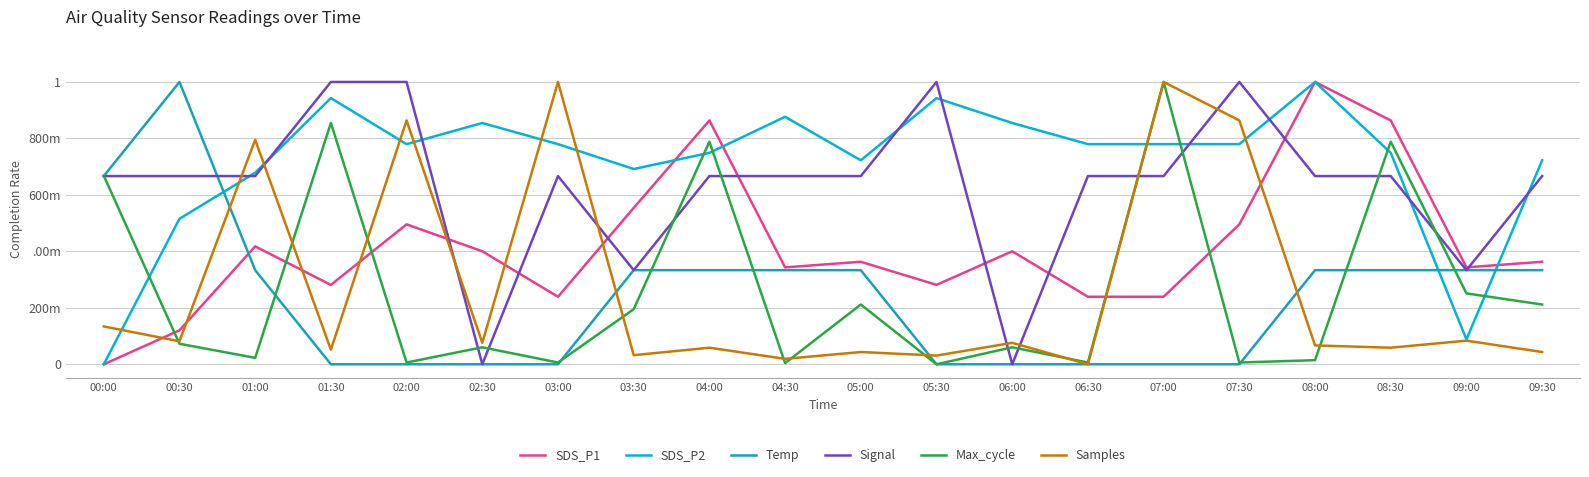

What are all the series names shown in the legend?

SDS_P1, SDS_P2, Temp, Signal, Max_cycle, Samples